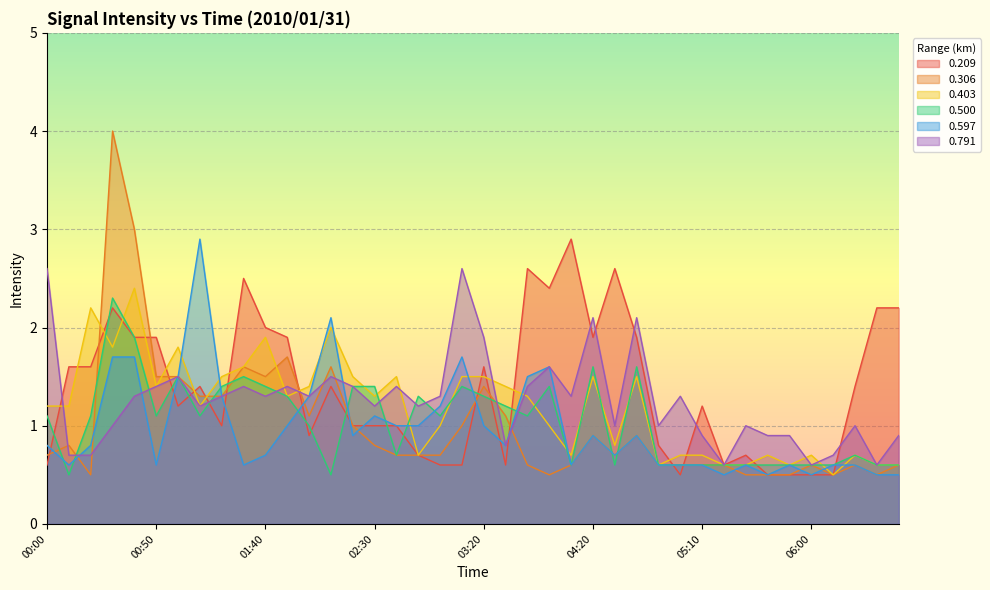

What is the total value across all series at 03:10?

8.8